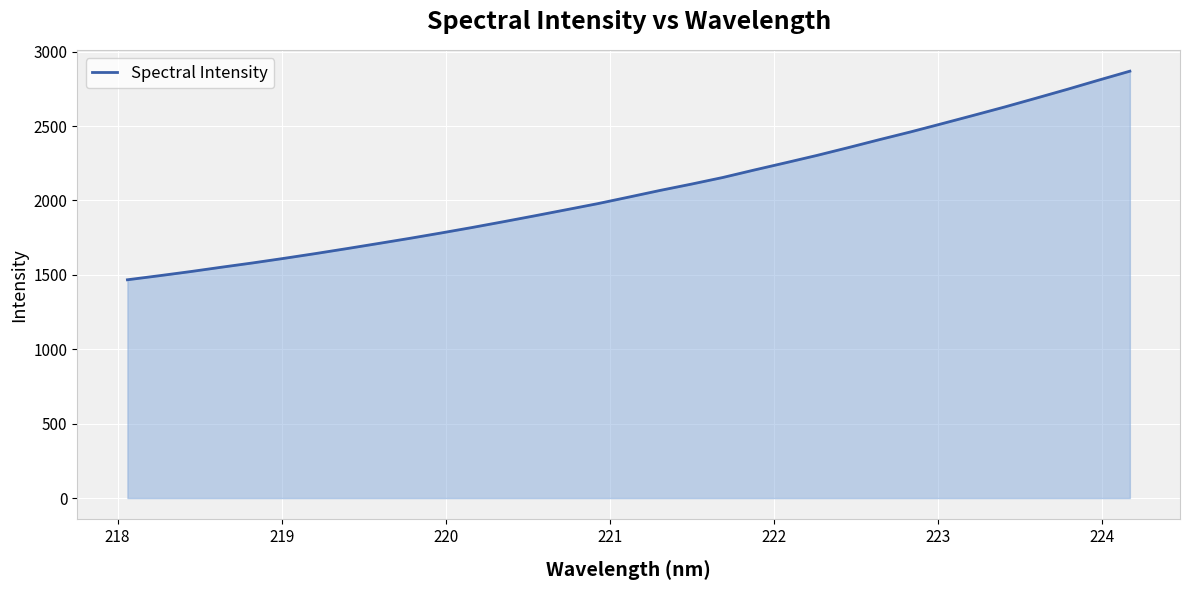

What is the maximum value shown in the chart?

2868.6